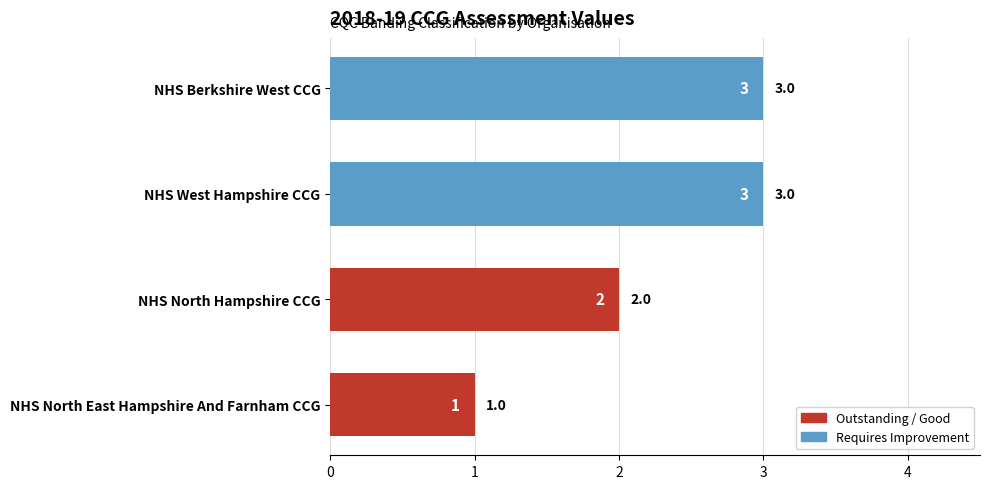

What is the maximum value shown in the chart?

3